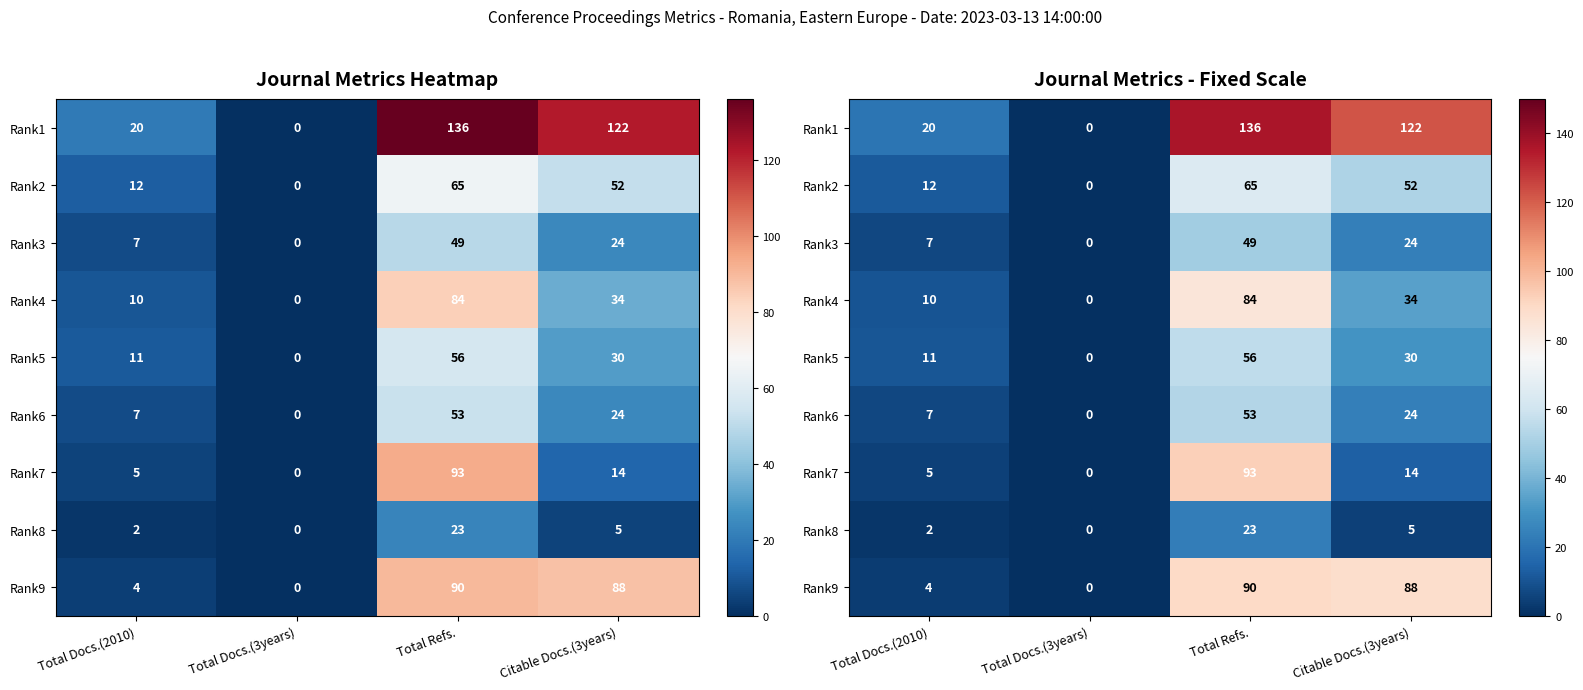

Which category has the lowest value in the Rank9 series?

Total Docs.(3years)